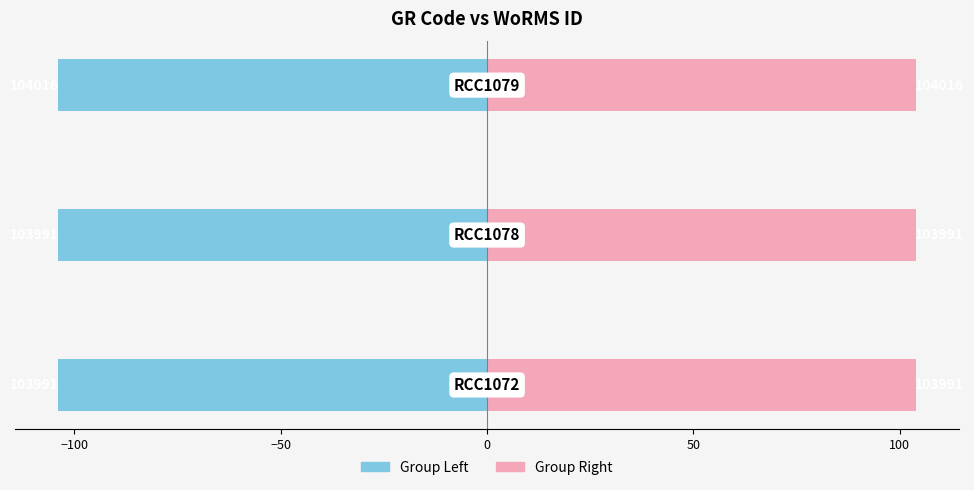

How many RCC (Right) values are between 103 and 104?

2